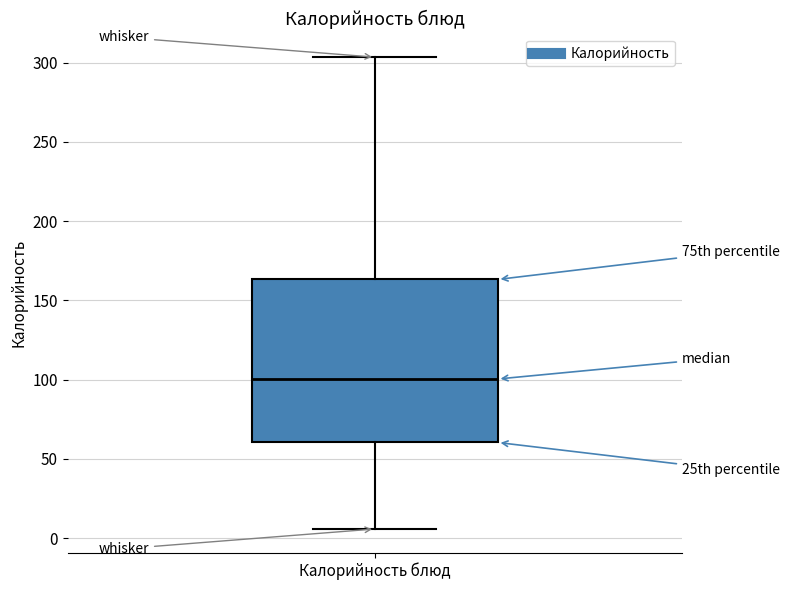

Read this box plot against the y-axis: the position of the median line, the range covered by the box, and the ends of both whiskers. The values are not printed on the chart, so give them approximately, as read against the axis.

median 100, box 60 to 165, whiskers 5 to 305